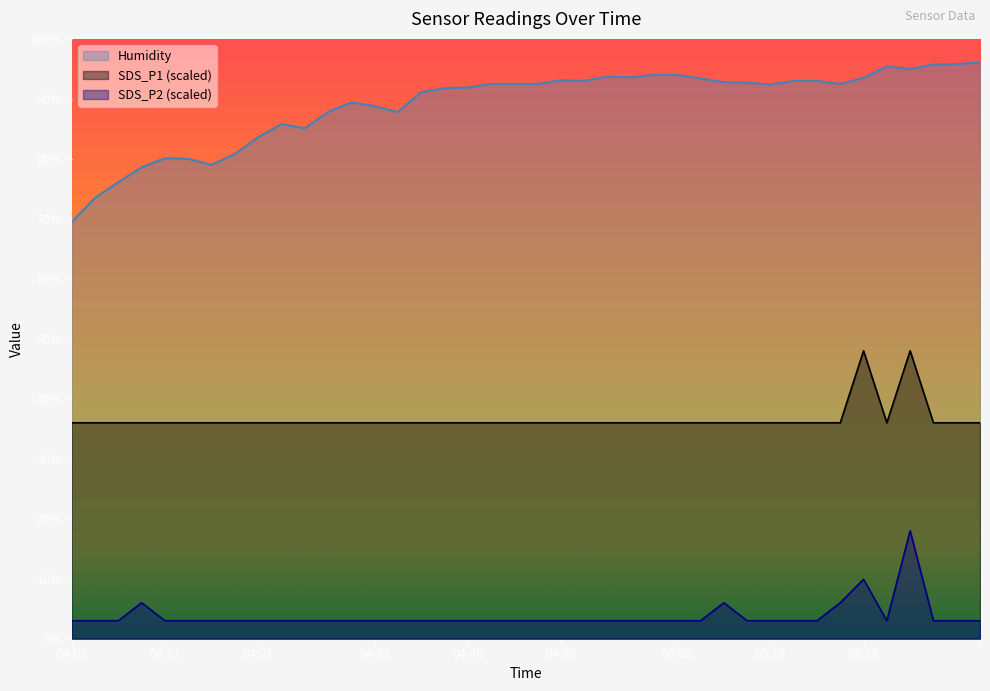

The value of Humidity at 05:23 is 93.0. True or false?

True